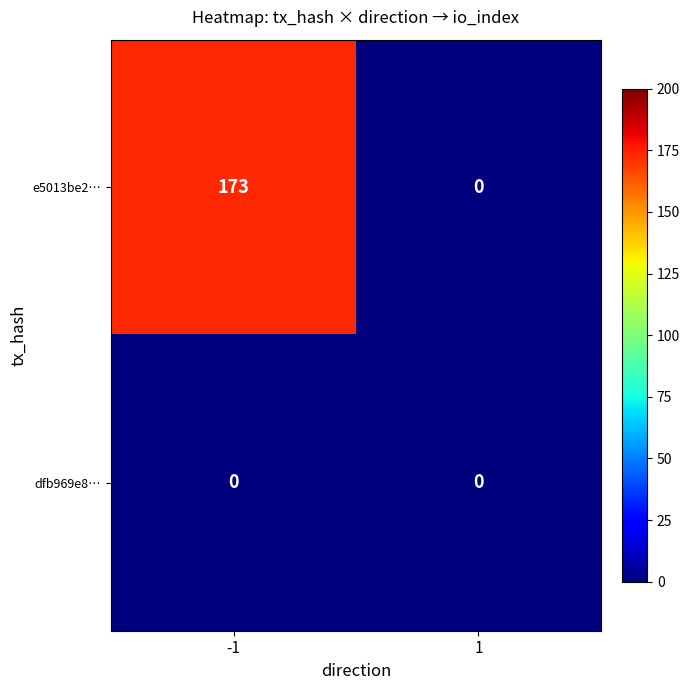

True or false: e5013be2… has a value of 173 at -1.

True